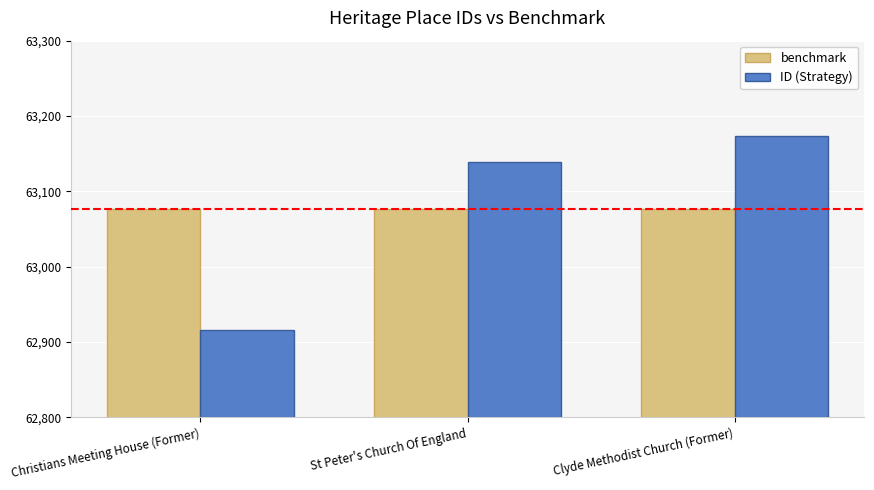

What is the spread (max minus min) of values at St Peter's Church Of England?

62.7